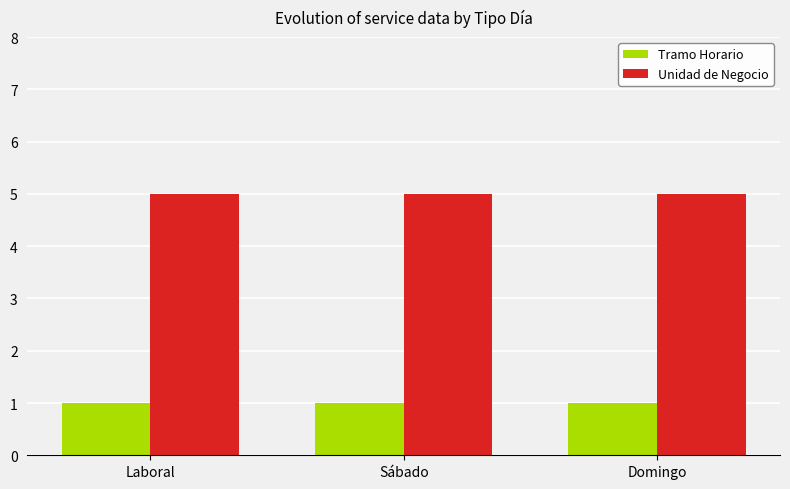

What is the maximum value shown in the chart?

5